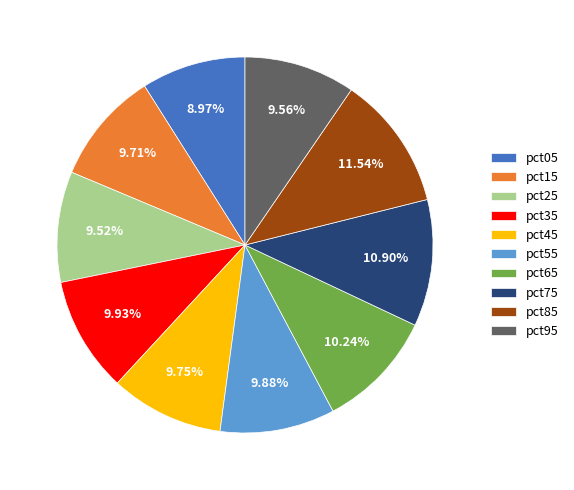

Between pct75 and pct55, which is larger?

pct75